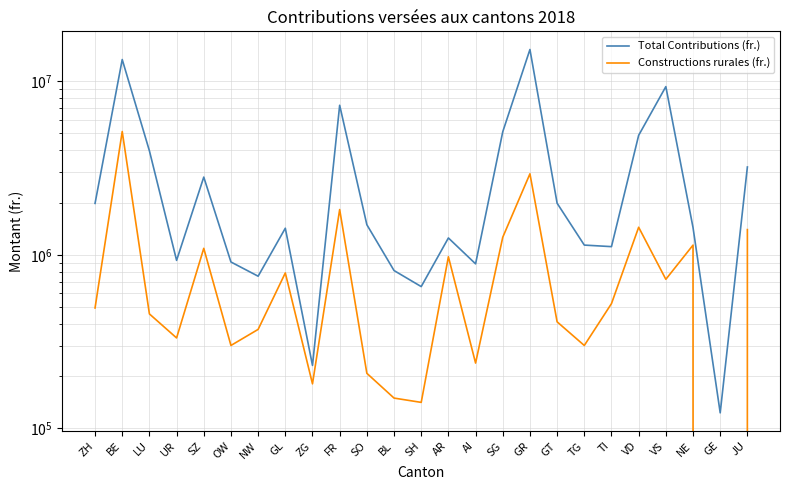

What is the label of the 22nd point from the left?

VS